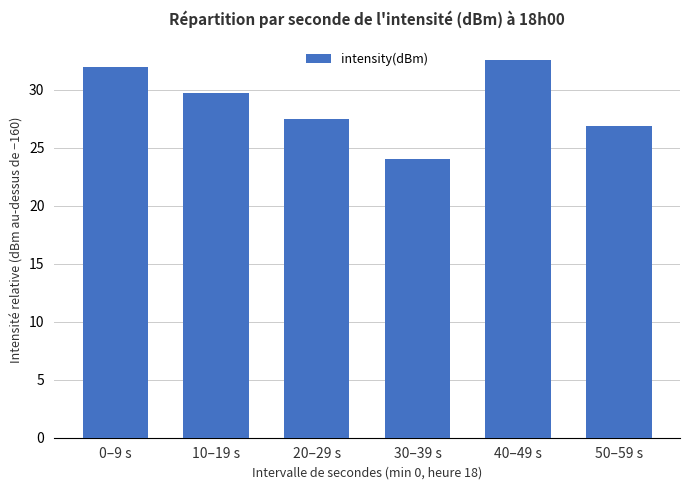

What is the value of the 2nd bar from the left?

29.7